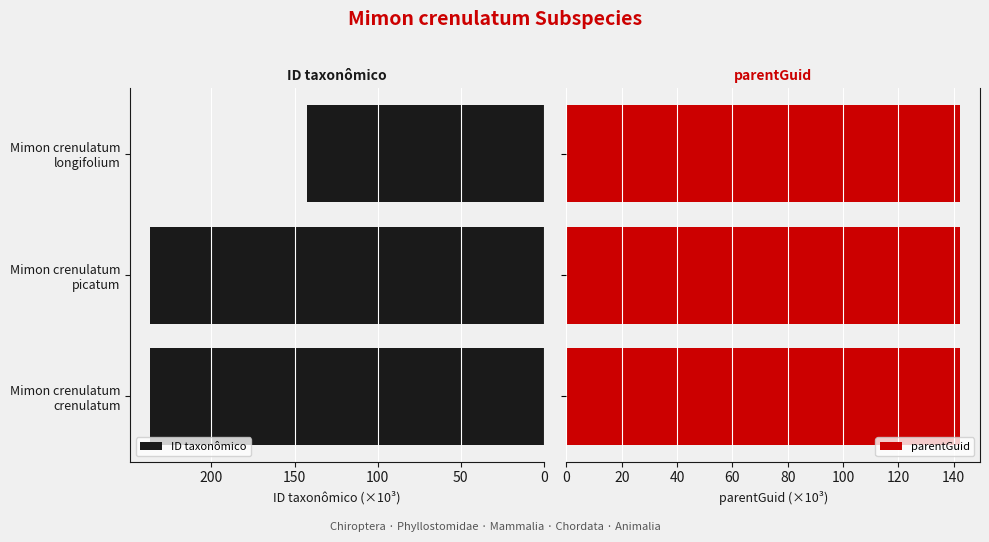

What is the highest value of the ID taxonômico series?

237.0